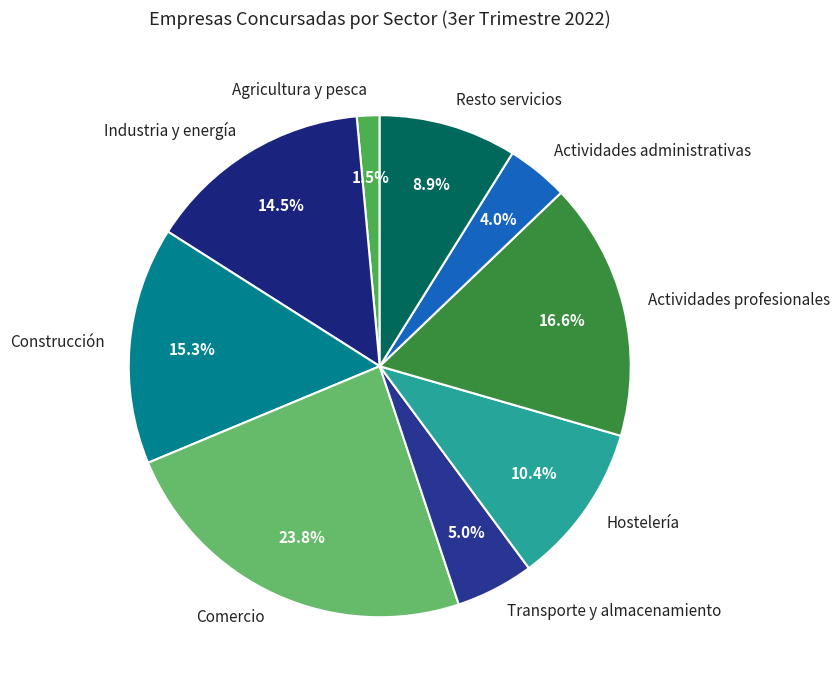

Is there any slice that represents more than half of the pie?

No